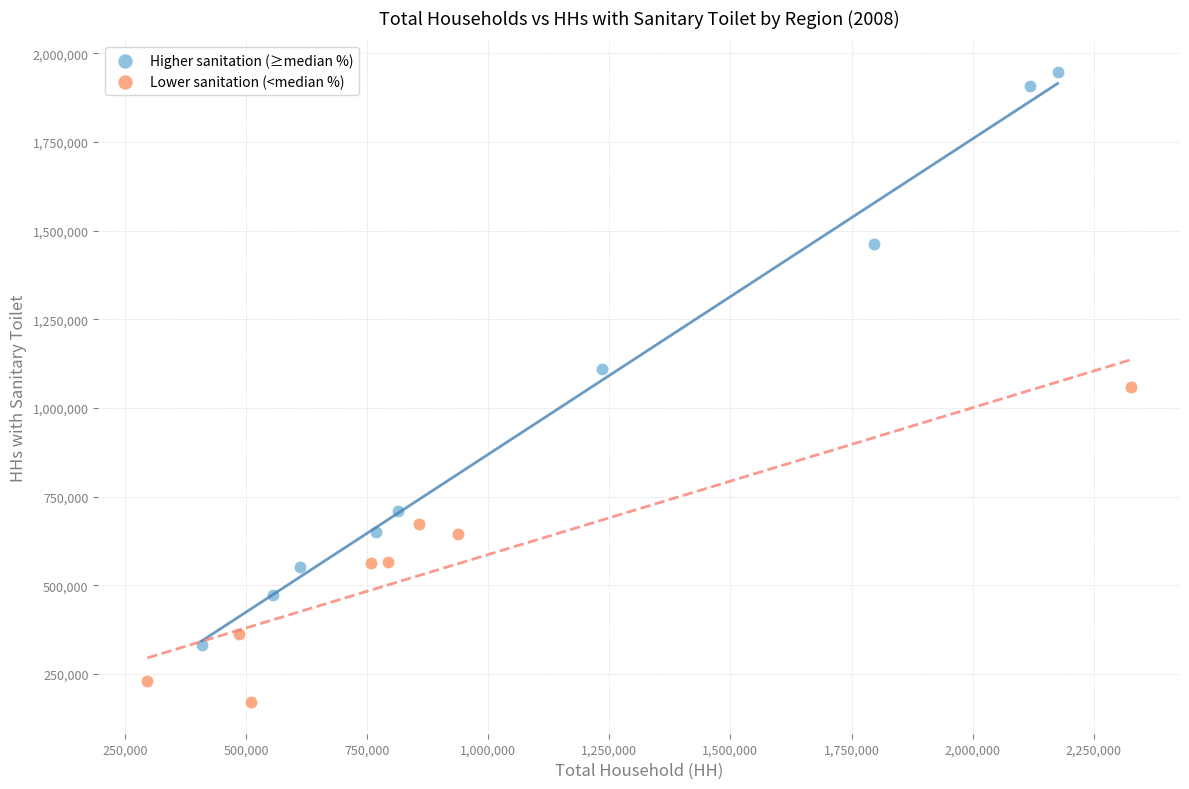

Which series contains the highest Y value?

Higher sanitation (≥median %)